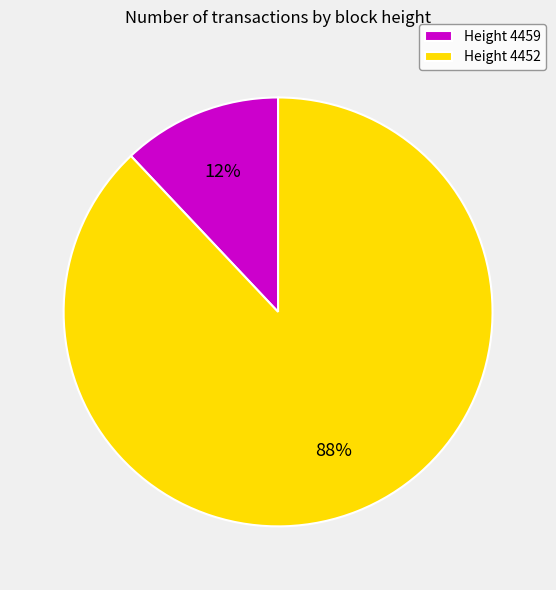

Which slice is the largest?

Height 4452